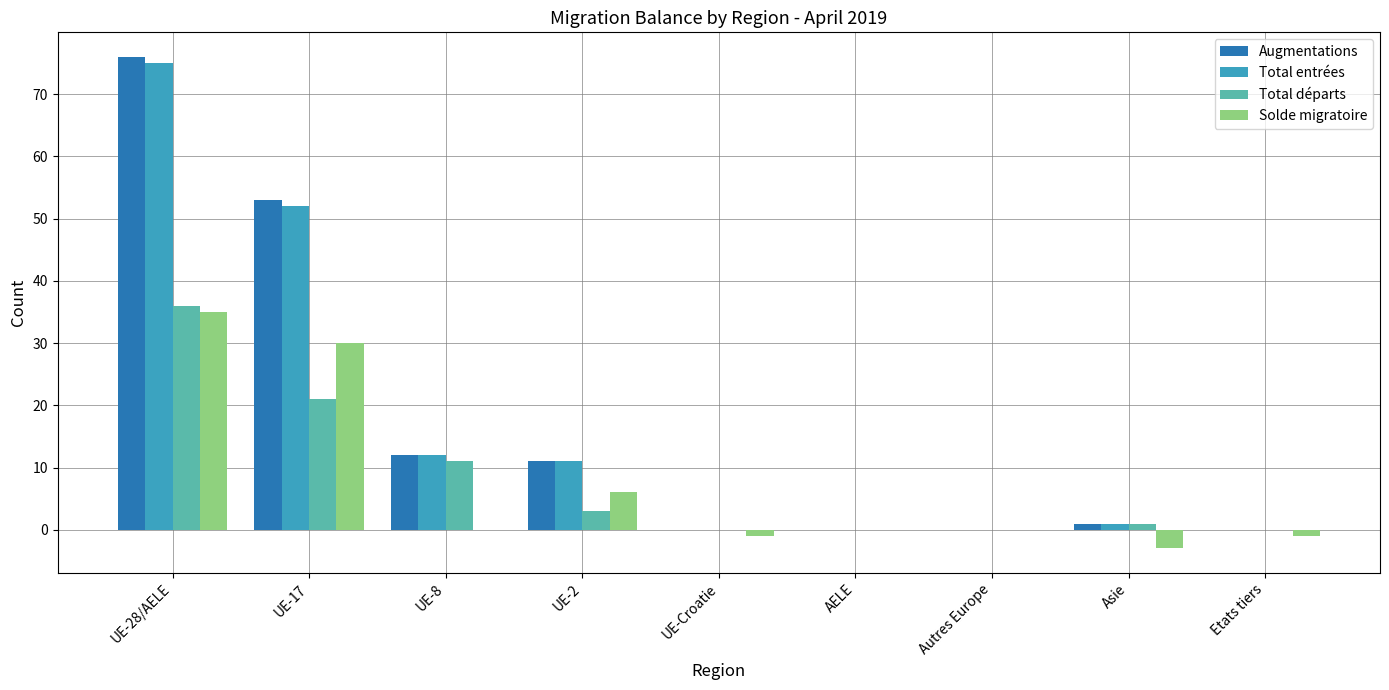

What is the total value across all series at UE-28/AELE?

222